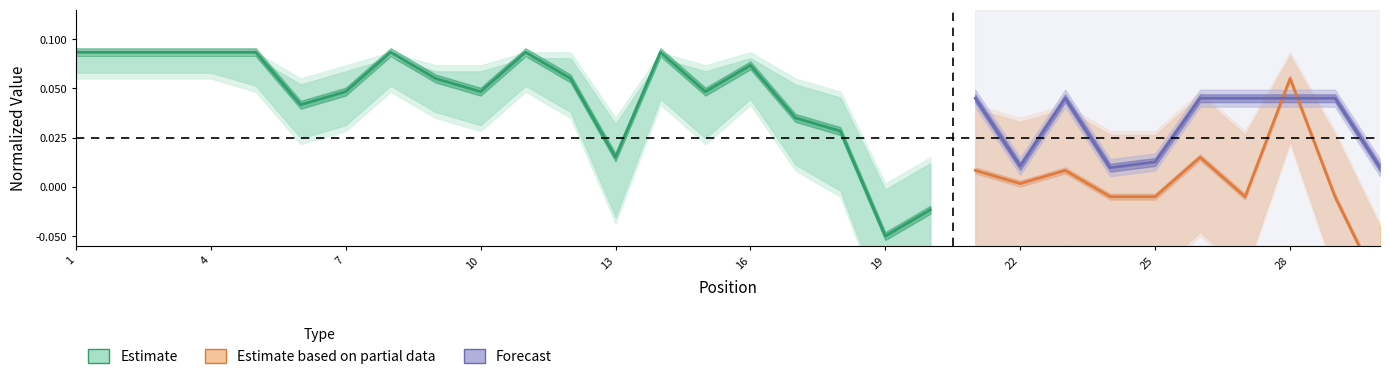

What is the sum of the values at 2 and 18?

1.5